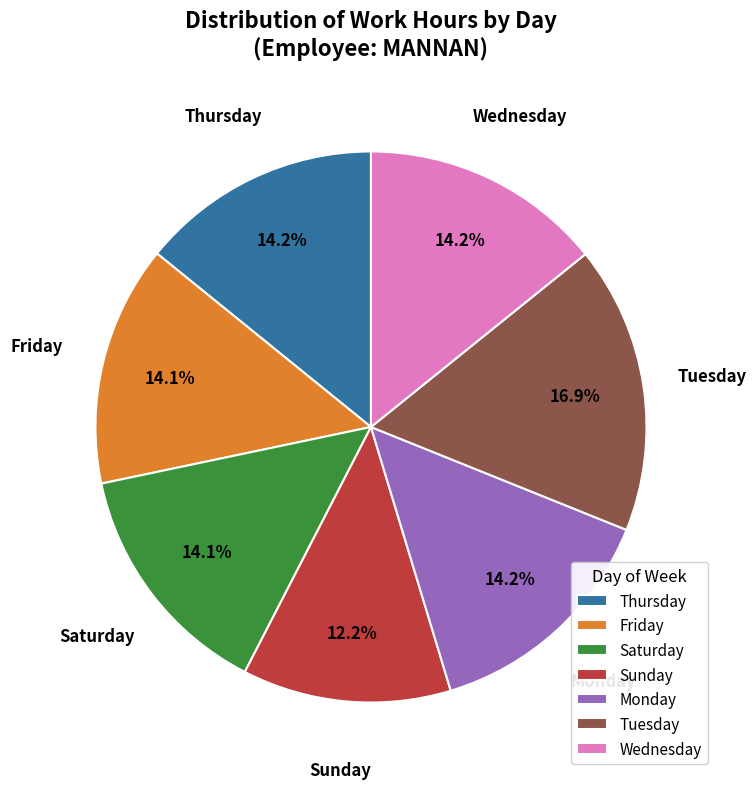

Between Monday and Tuesday, which is larger?

Tuesday